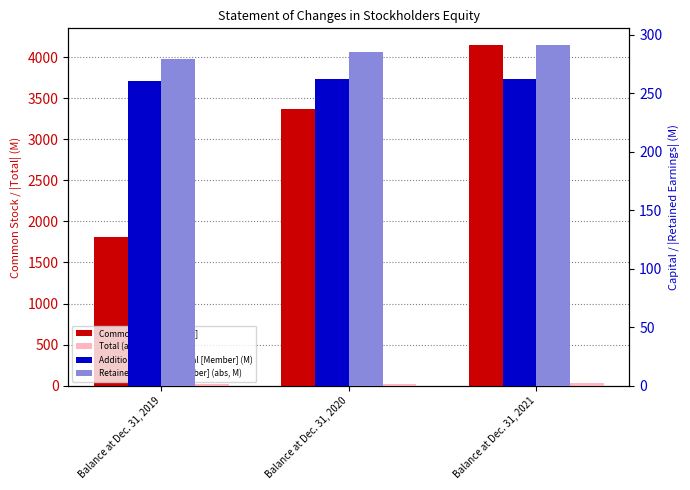

What is the value of the Common Stock [Member] bar at the 2nd from the left?

3371.0